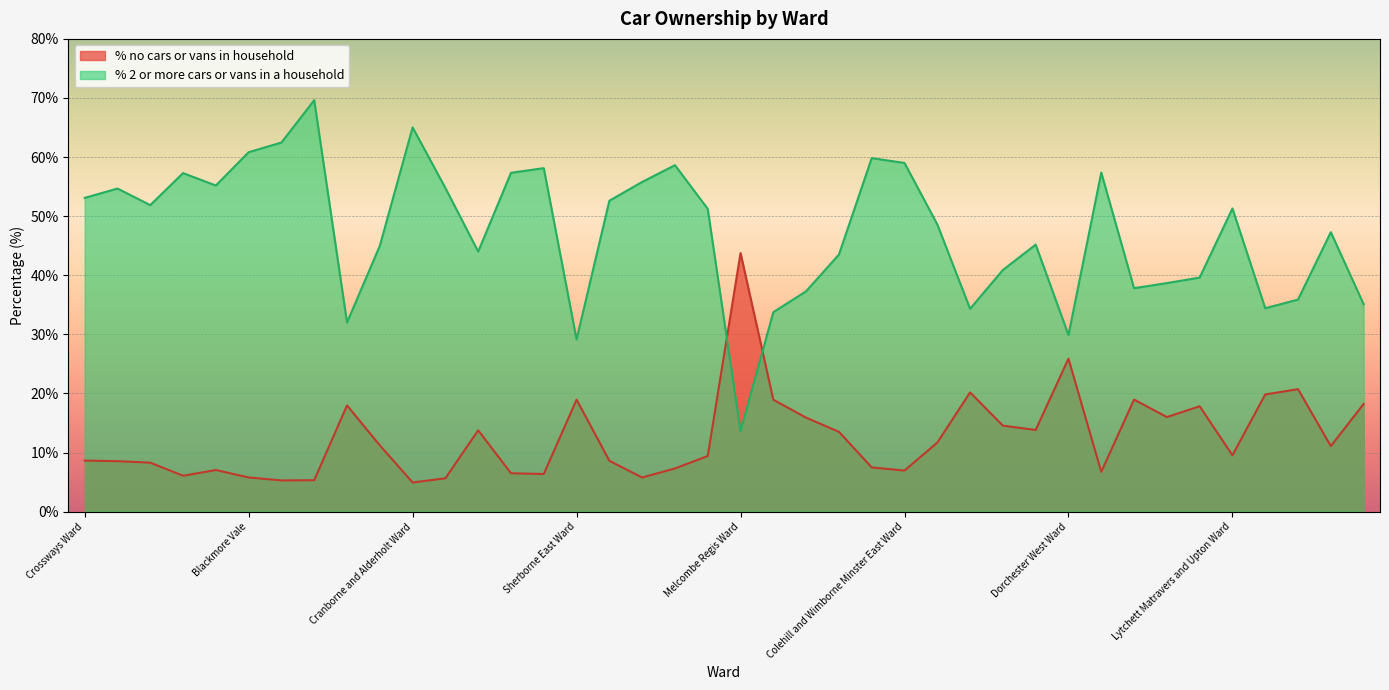

Which series ends up on top after the final intersection of % no cars or vans in household and % 2 or more cars or vans in a household?

% 2 or more cars or vans in a household